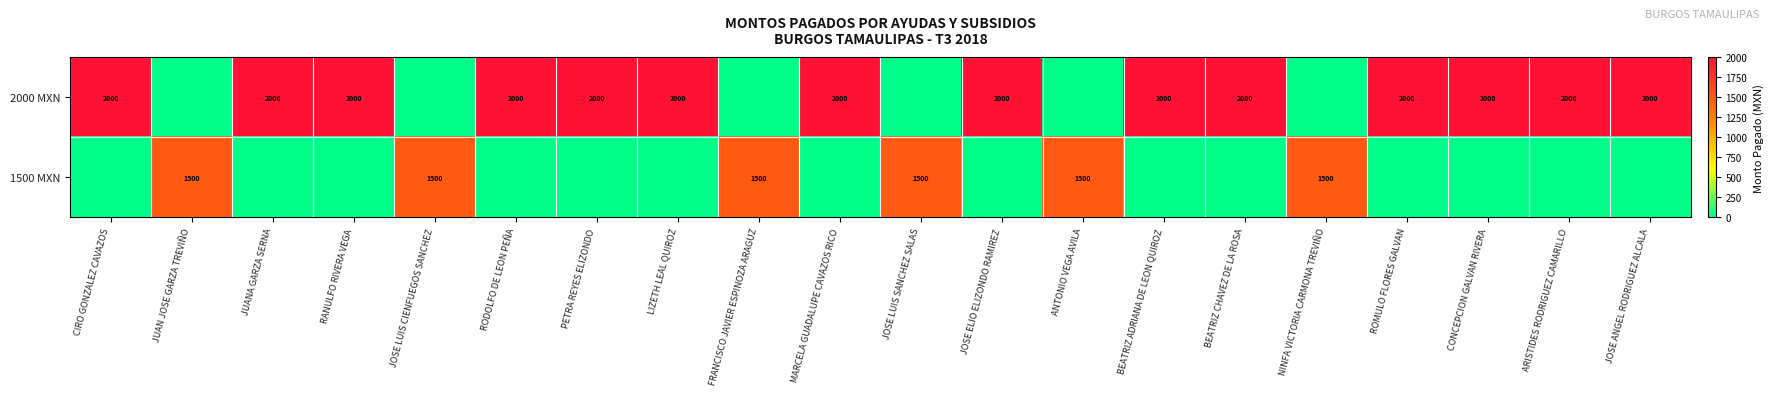

True or false: 2000 MXN has a value of 2000 at ARISTIDES RODRIGUEZ CAMARILLO.

True